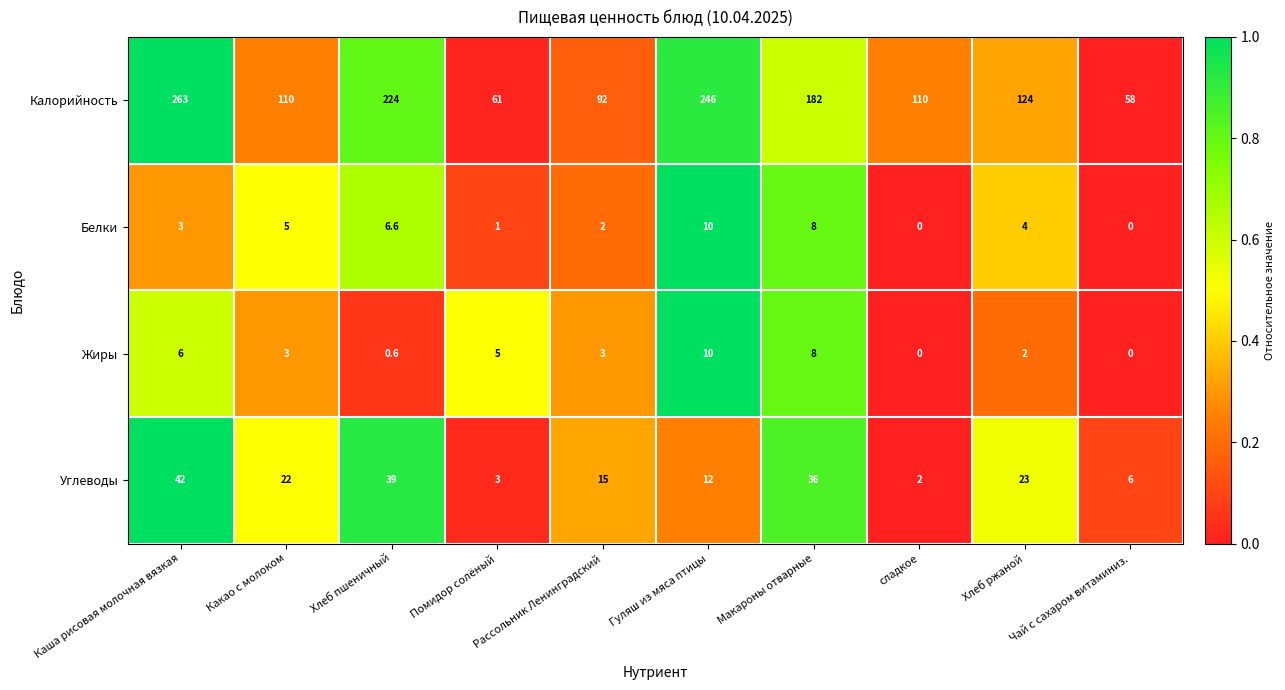

Rank the categories by Углеводы value from lowest to highest.

сладкое, Помидор солёный, Чай с сахаром витаминиз., Гуляш из мяса птицы, Рассольник Ленинградский, Какао с молоком, Хлеб ржаной, Макароны отварные, Хлеб пшеничный, Каша рисовая молочная вязкая